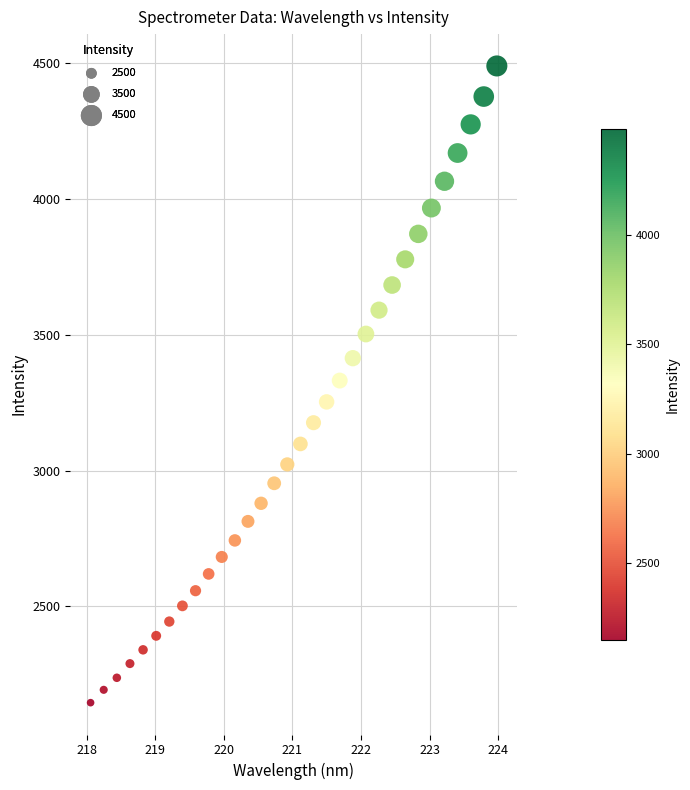

What is the range of X values (max minus min)?

5.9